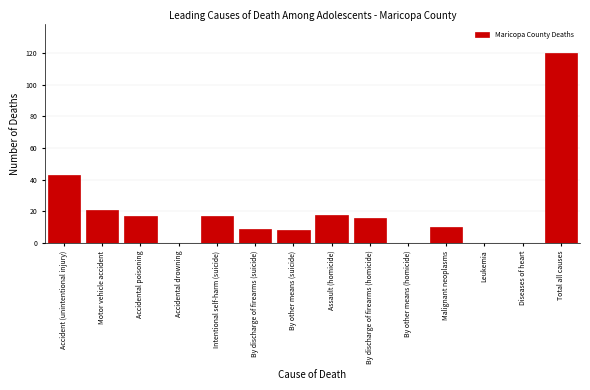

Reading right to left, transcribe all the data shown in this chart.

Total all causes=120	Diseases of heart=0	Leukemia=0	Malignant neoplasms=10	By other means (homicide)=0	By discharge of firearms (homicide)=16	Assault (homicide)=18	By other means (suicide)=8	By discharge of firearms (suicide)=9	Intentional self-harm (suicide)=17	Accidental drowning=0	Accidental poisoning=17	Motor vehicle accident=21	Accident (unintentional injury)=43